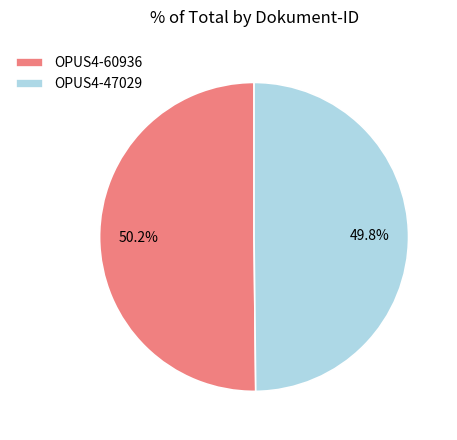

Does any single category account for the majority?

Yes